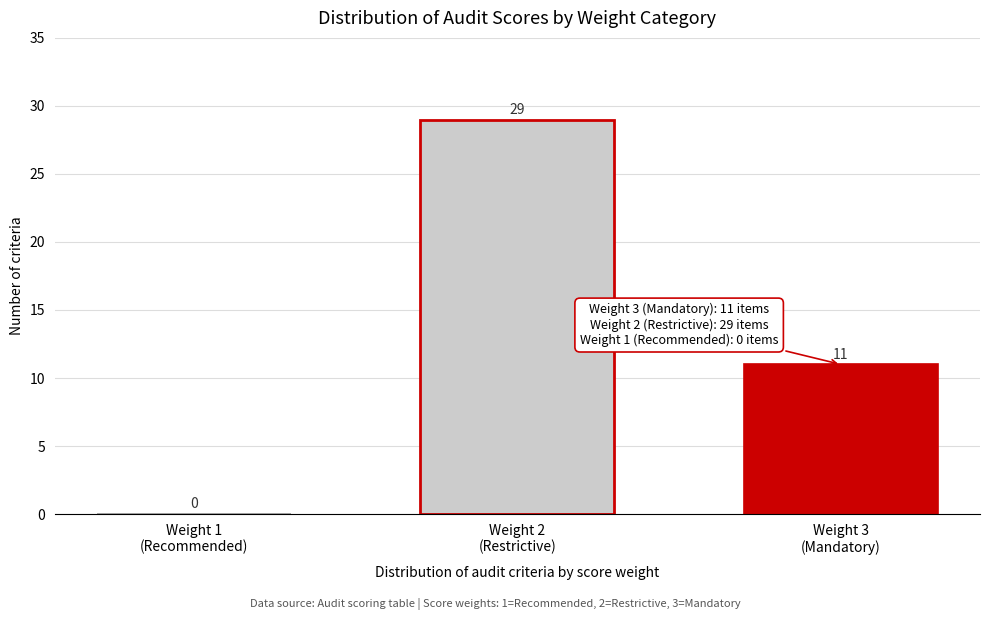

How many values are between 0 and 29?

3